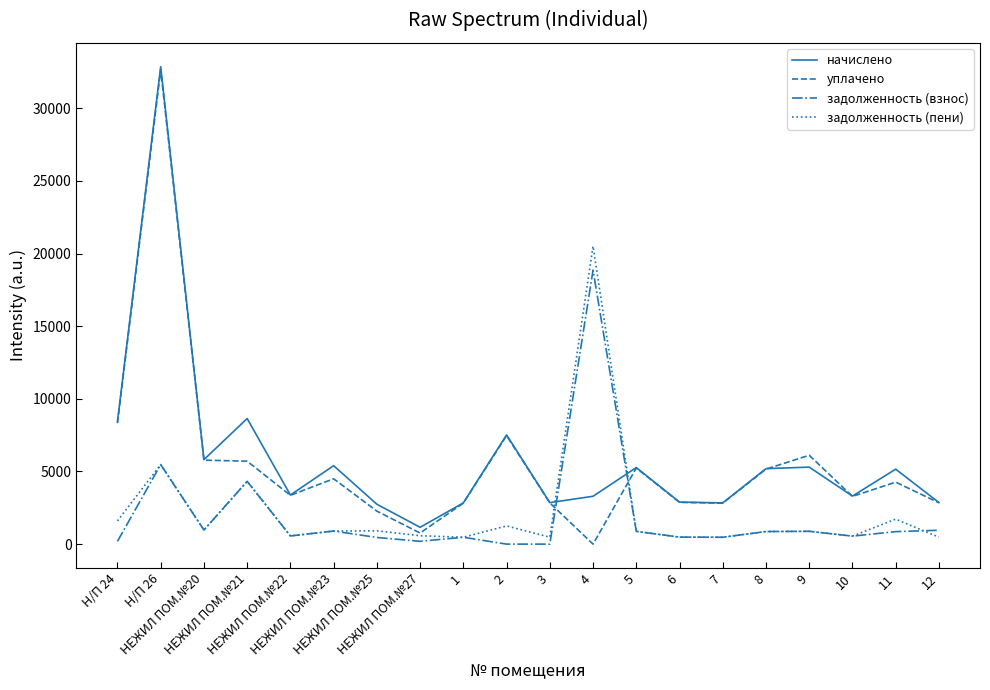

Which series has the largest range (max minus min)?

уплачено